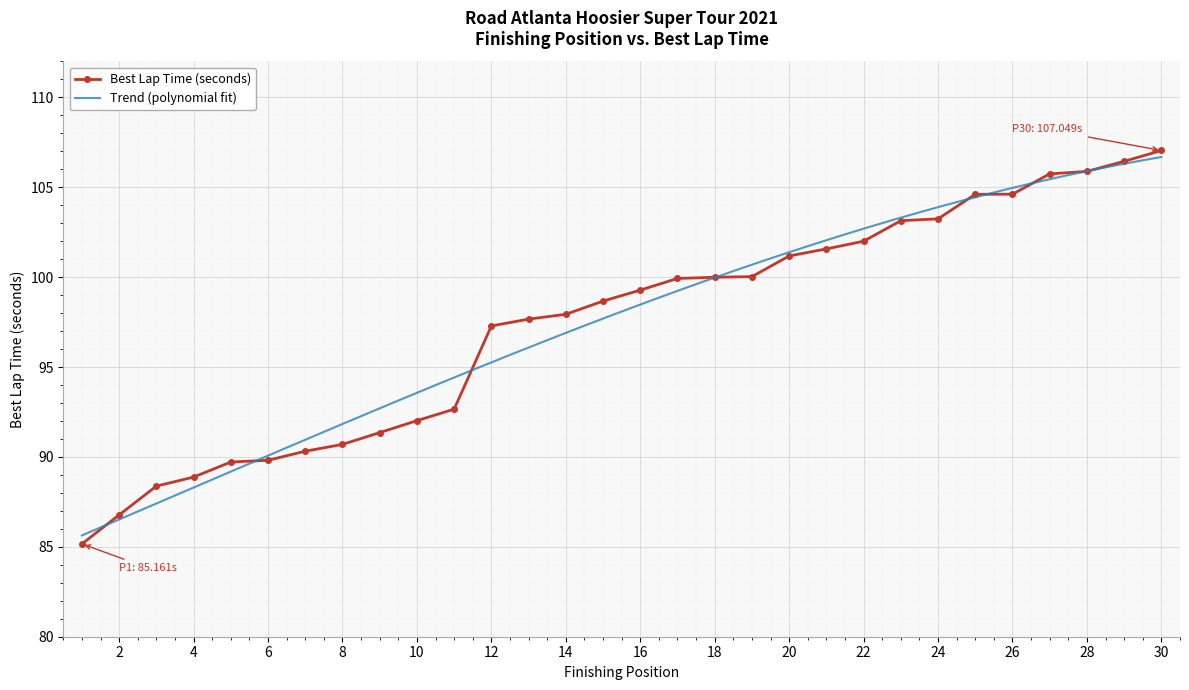

What is the value of the 10th point from the left?

92.0